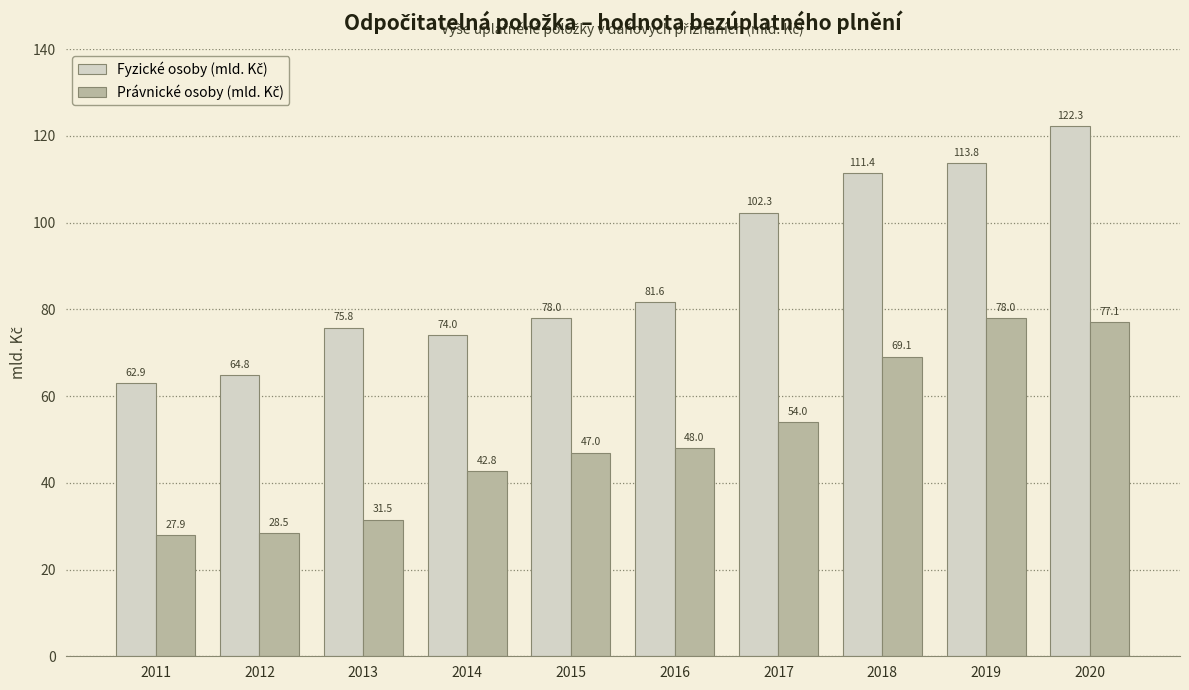

At which category is the sum across all series the highest?

2020